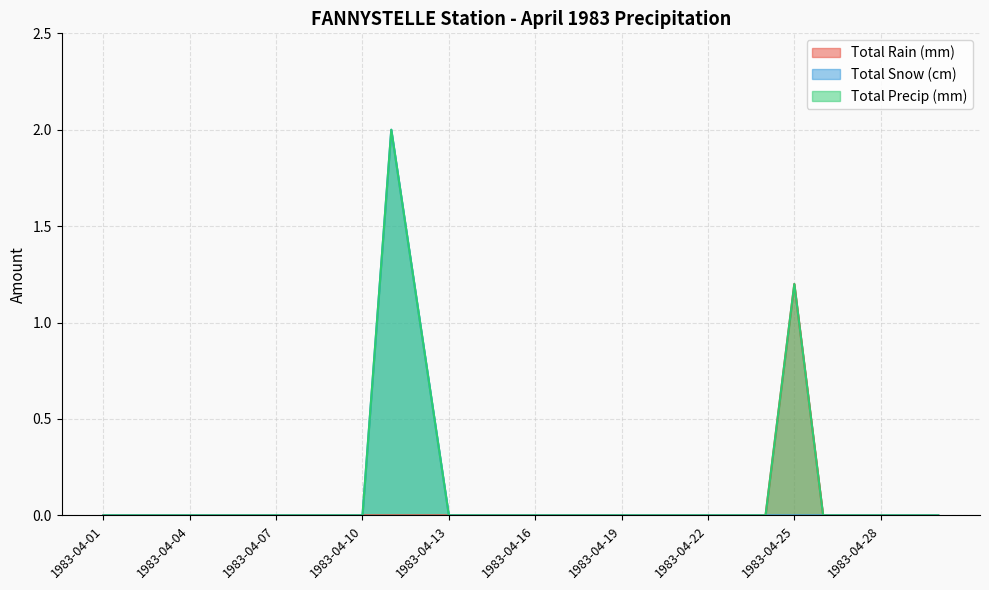

Reading left to right, list all the values displayed in this chart.

Total Rain (mm): 1983-04-01=0.0	1983-04-02=0.0	1983-04-03=0.0	1983-04-04=0.0	1983-04-05=0.0	1983-04-06=0.0	1983-04-07=0.0	1983-04-08=0.0	1983-04-09=0.0	1983-04-10=0.0	1983-04-11=0.0	1983-04-12=0.0	1983-04-13=0.0	1983-04-14=0.0	1983-04-15=0.0	1983-04-16=0.0	1983-04-17=0.0	1983-04-18=0.0	1983-04-19=0.0	1983-04-20=0.0	1983-04-21=0.0	1983-04-22=0.0	1983-04-23=0.0	1983-04-24=0.0	1983-04-25=1.2	1983-04-26=0.0	1983-04-27=0.0	1983-04-28=0.0	1983-04-29=0.0	1983-04-30=0.0
Total Snow (cm): 1983-04-01=0.0	1983-04-02=0.0	1983-04-03=0.0	1983-04-04=0.0	1983-04-05=0.0	1983-04-06=0.0	1983-04-07=0.0	1983-04-08=0.0	1983-04-09=0.0	1983-04-10=0.0	1983-04-11=2.0	1983-04-12=1.0	1983-04-13=0.0	1983-04-14=0.0	1983-04-15=0.0	1983-04-16=0.0	1983-04-17=0.0	1983-04-18=0.0	1983-04-19=0.0	1983-04-20=0.0	1983-04-21=0.0	1983-04-22=0.0	1983-04-23=0.0	1983-04-24=0.0	1983-04-25=0.0	1983-04-26=0.0	1983-04-27=0.0	1983-04-28=0.0	1983-04-29=0.0	1983-04-30=0.0
Total Precip (mm): 1983-04-01=0.0	1983-04-02=0.0	1983-04-03=0.0	1983-04-04=0.0	1983-04-05=0.0	1983-04-06=0.0	1983-04-07=0.0	1983-04-08=0.0	1983-04-09=0.0	1983-04-10=0.0	1983-04-11=2.0	1983-04-12=1.0	1983-04-13=0.0	1983-04-14=0.0	1983-04-15=0.0	1983-04-16=0.0	1983-04-17=0.0	1983-04-18=0.0	1983-04-19=0.0	1983-04-20=0.0	1983-04-21=0.0	1983-04-22=0.0	1983-04-23=0.0	1983-04-24=0.0	1983-04-25=1.2	1983-04-26=0.0	1983-04-27=0.0	1983-04-28=0.0	1983-04-29=0.0	1983-04-30=0.0